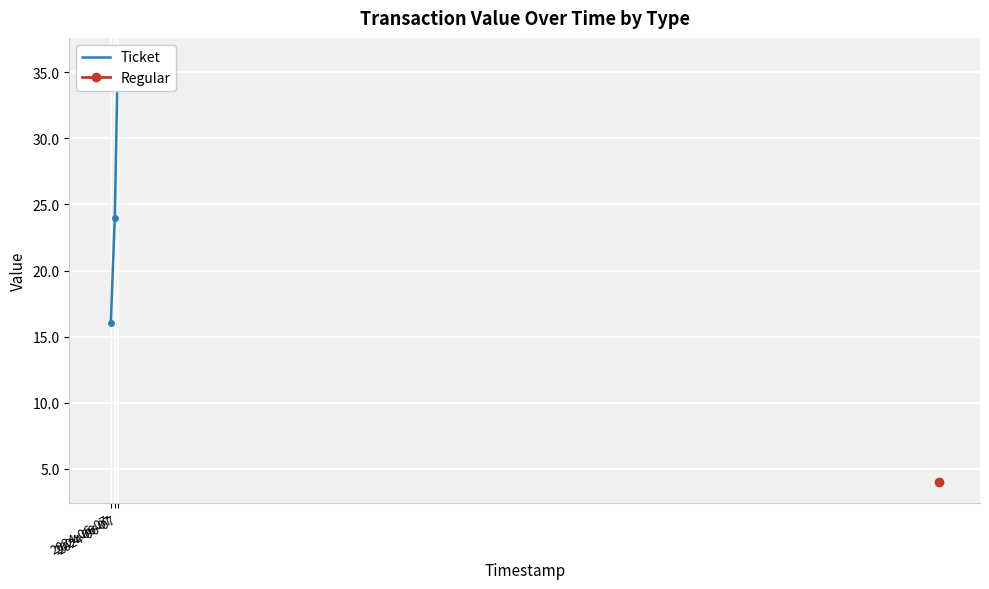

What is the ratio of the value at 2024-06-07 to the value at 2024-06-07?

0.7